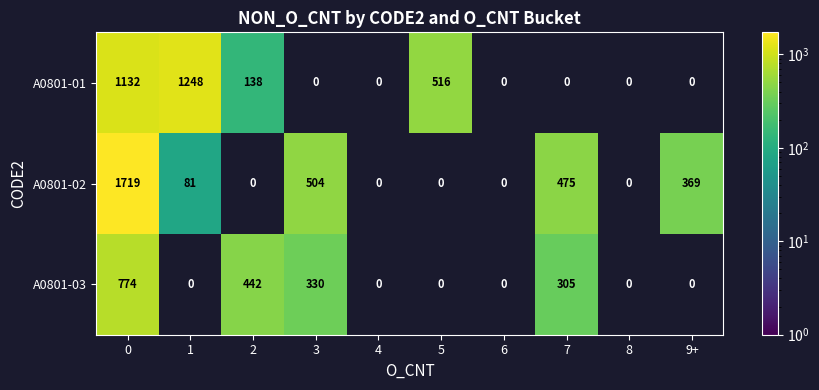

At 0, list the series in order from largest to smallest.

A0801-02, A0801-01, A0801-03